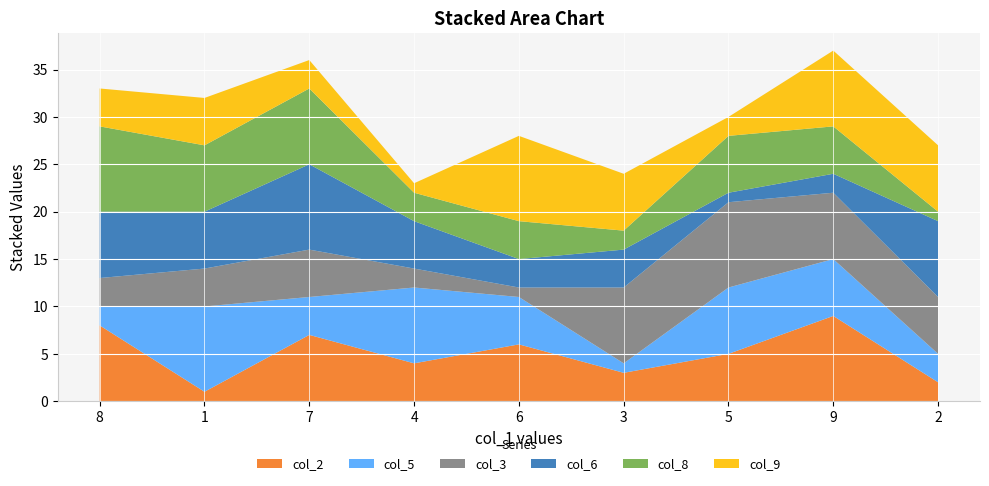

Reading left to right, list all the values displayed in this chart.

col_2: 8=8	1=1	7=7	4=4	6=6	3=3	5=5	9=9	2=2
col_5: 8=2	1=9	7=4	4=8	6=5	3=1	5=7	9=6	2=3
col_3: 8=3	1=4	7=5	4=2	6=1	3=8	5=9	9=7	2=6
col_6: 8=7	1=6	7=9	4=5	6=3	3=4	5=1	9=2	2=8
col_8: 8=9	1=7	7=8	4=3	6=4	3=2	5=6	9=5	2=1
col_9: 8=4	1=5	7=3	4=1	6=9	3=6	5=2	9=8	2=7